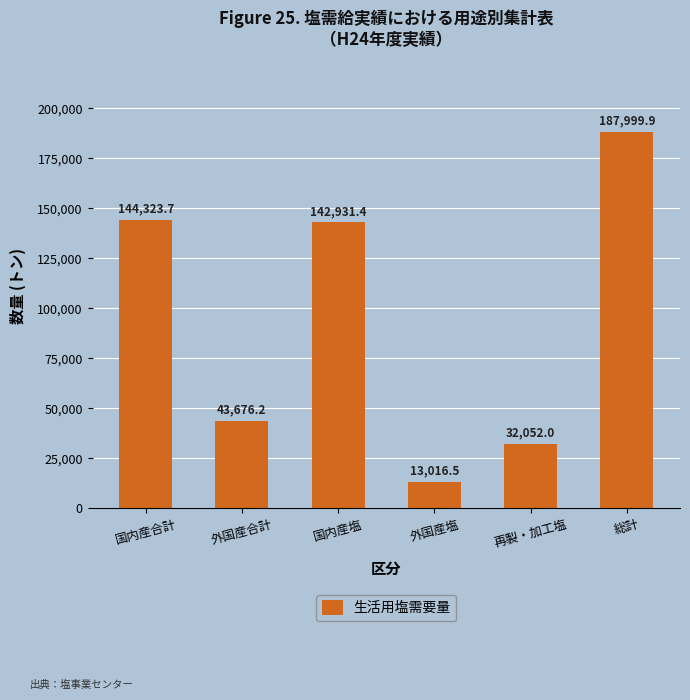

What is the greatest value displayed?

187999.9